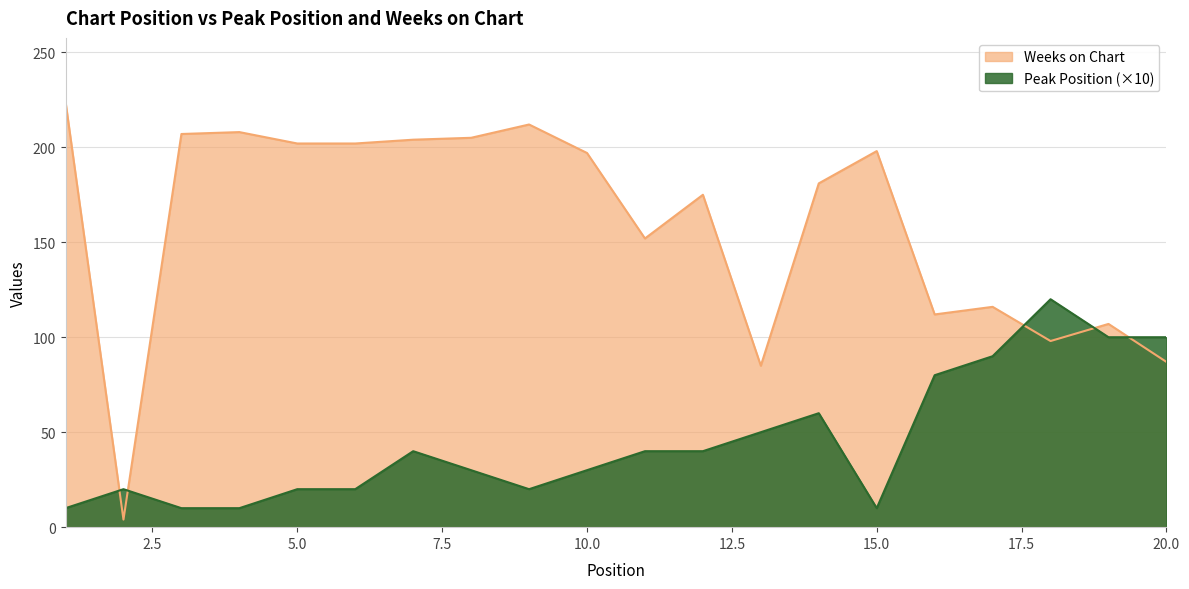

True or false: Weeks on Chart and Peak Position intersect in this chart.

True